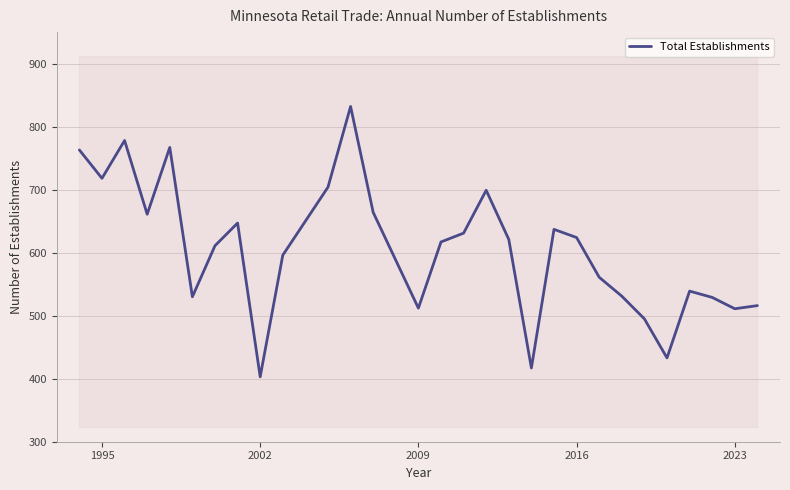

How many interior local peaks (higher than both neighbors) does the data have?

7